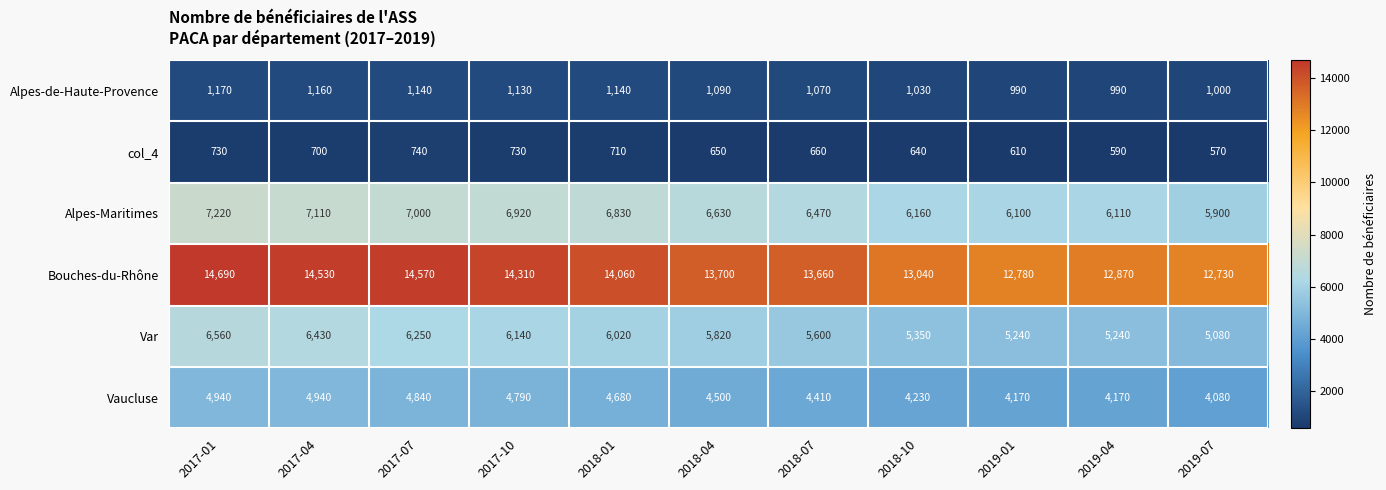

At how many categories does at least one series exceed 3485?

11